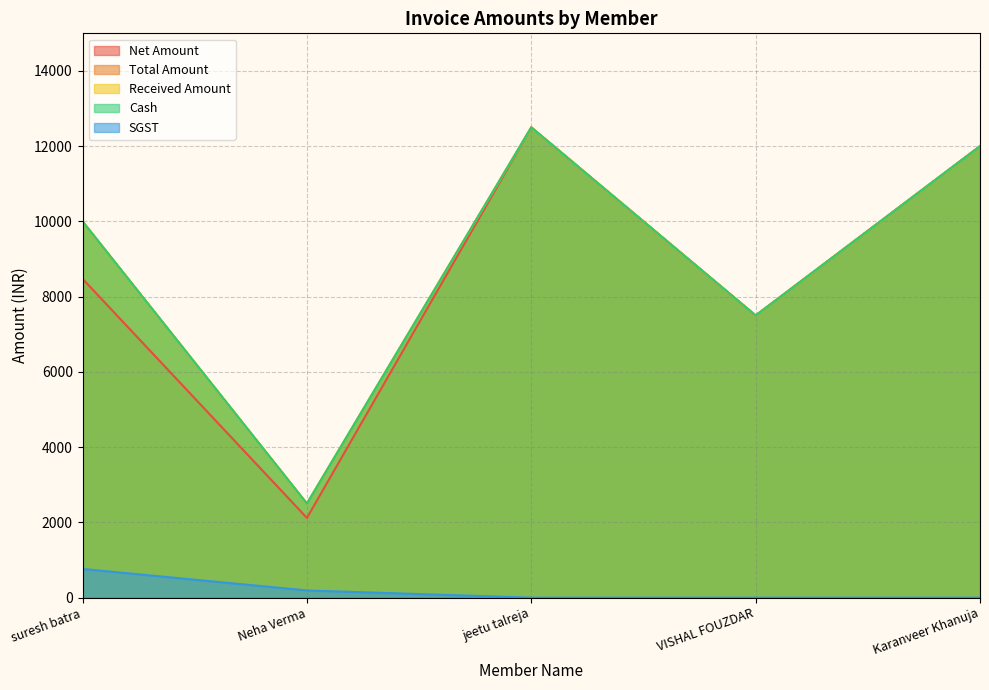

At how many categories does at least one series exceed 7205?

4